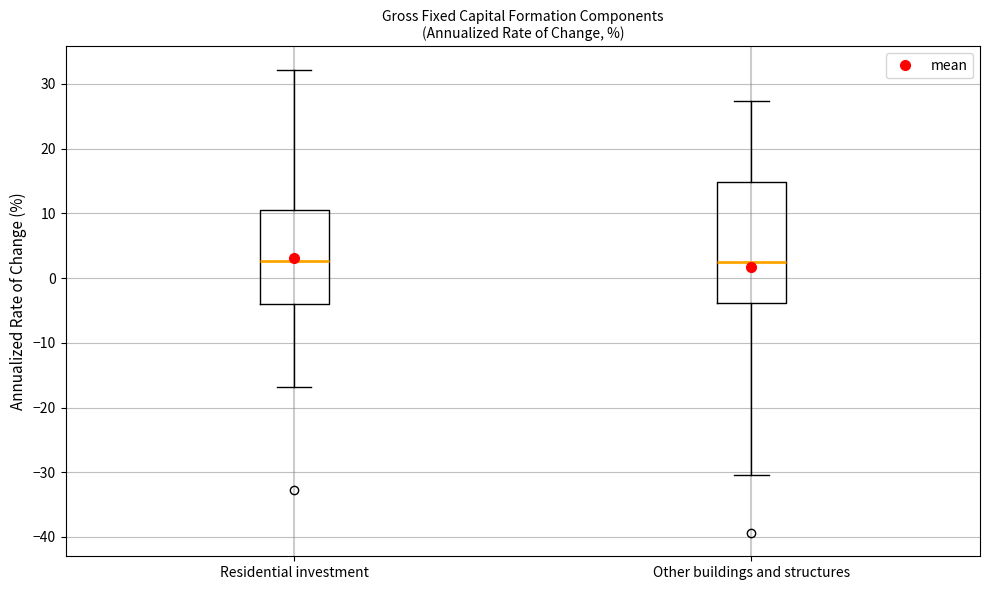

Reading left to right, read every box against the y-axis: the position of its median line, the range the box covers, and the ends of its whiskers. The values are not printed on the chart, so give them approximately, as read against the axis.

Residential investment: median 3, box -4 to 11, whiskers -17 to 32
Other buildings and structures: median 3, box -4 to 15, whiskers -30 to 27